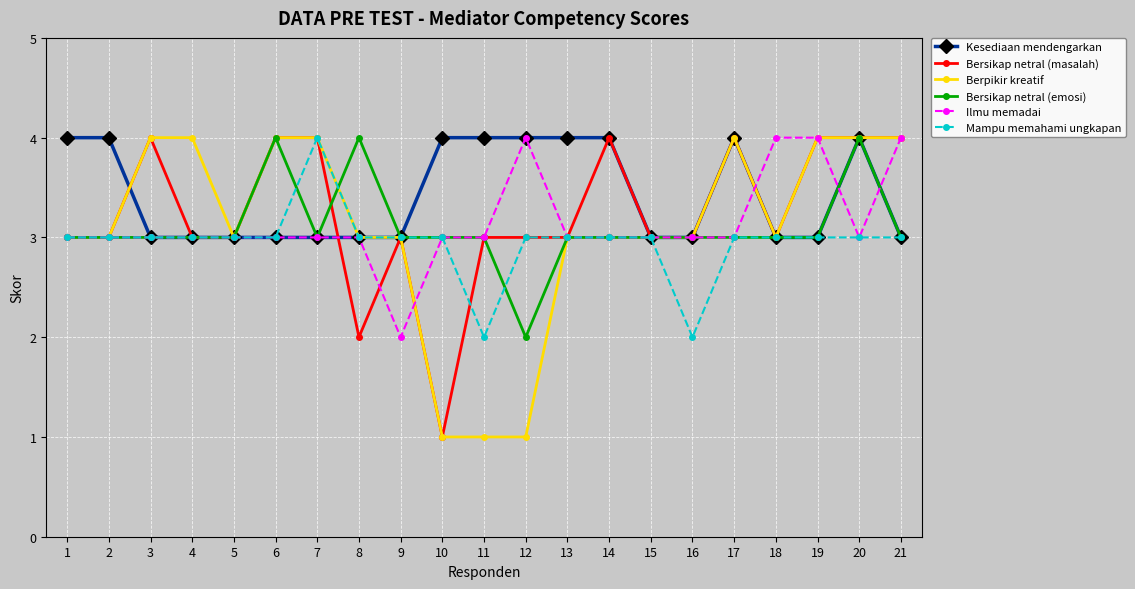

What is the value of the Mampu memahami ungkapan point at the 12th from the left?

3